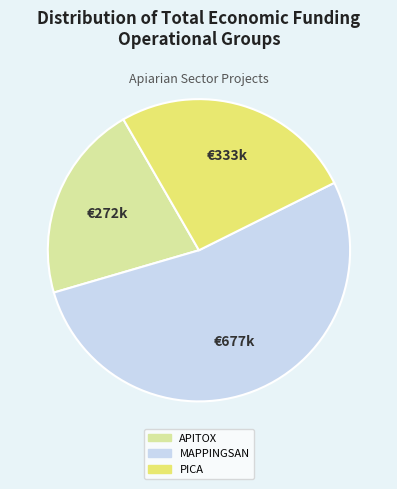

What is the smallest slice in the pie chart?

APITOX